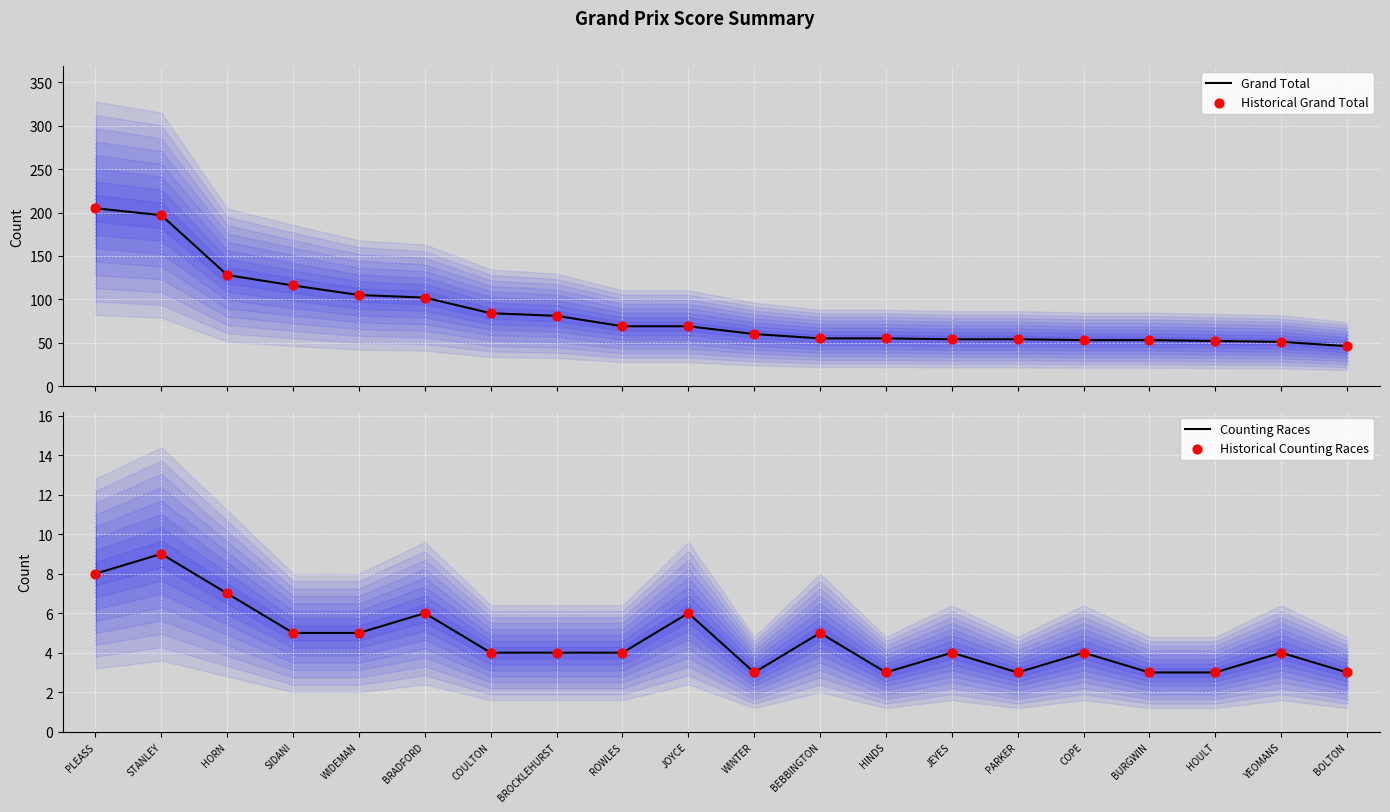

Which series reaches the minimum Y coordinate?

Counting Races